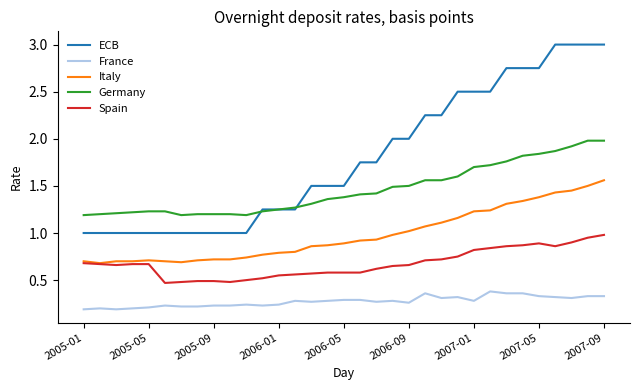

List the series in order of their overall mean, highest first.

ECB, Germany, Italy, Spain, France